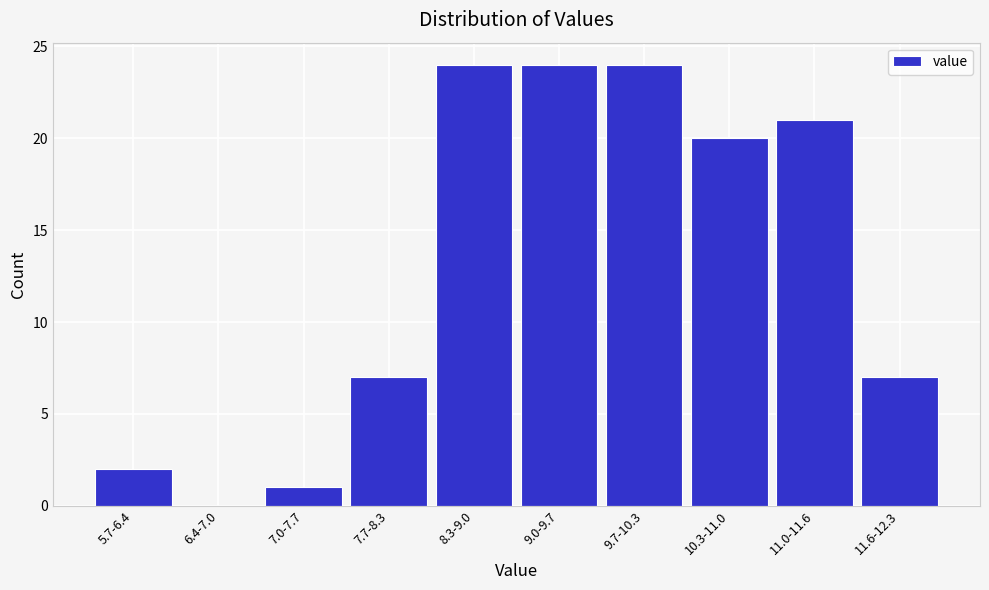

Reading right to left, extract all data points from this chart.

11.6-12.3=7	11.0-11.6=21	10.3-11.0=20	9.7-10.3=24	9.0-9.7=24	8.3-9.0=24	7.7-8.3=7	7.0-7.7=1	6.4-7.0=0	5.7-6.4=2